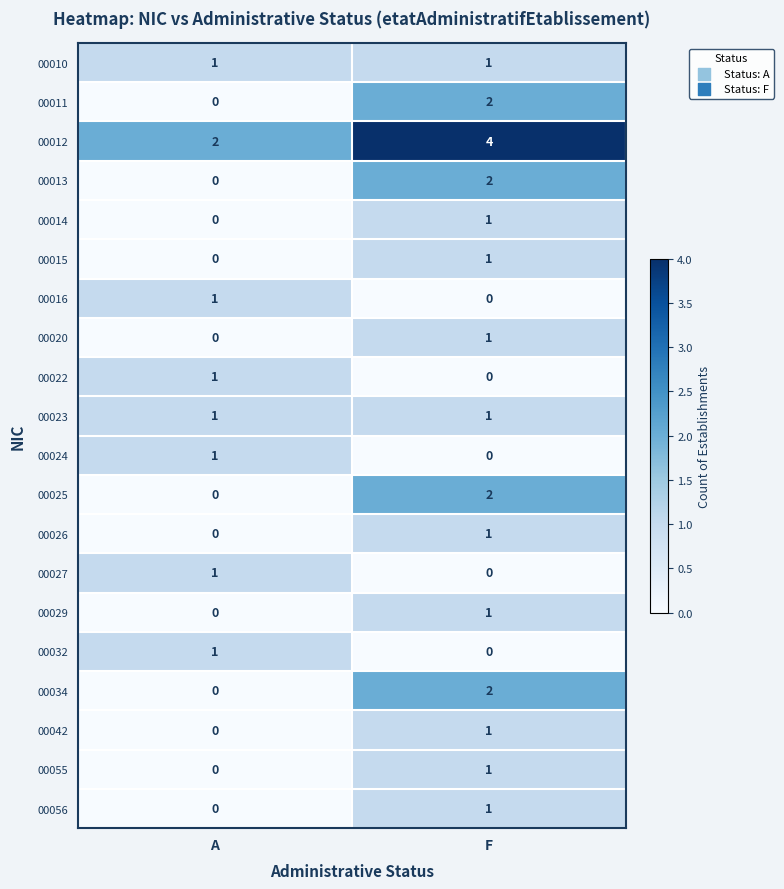

What is the spread (max minus min) of values at A?

2